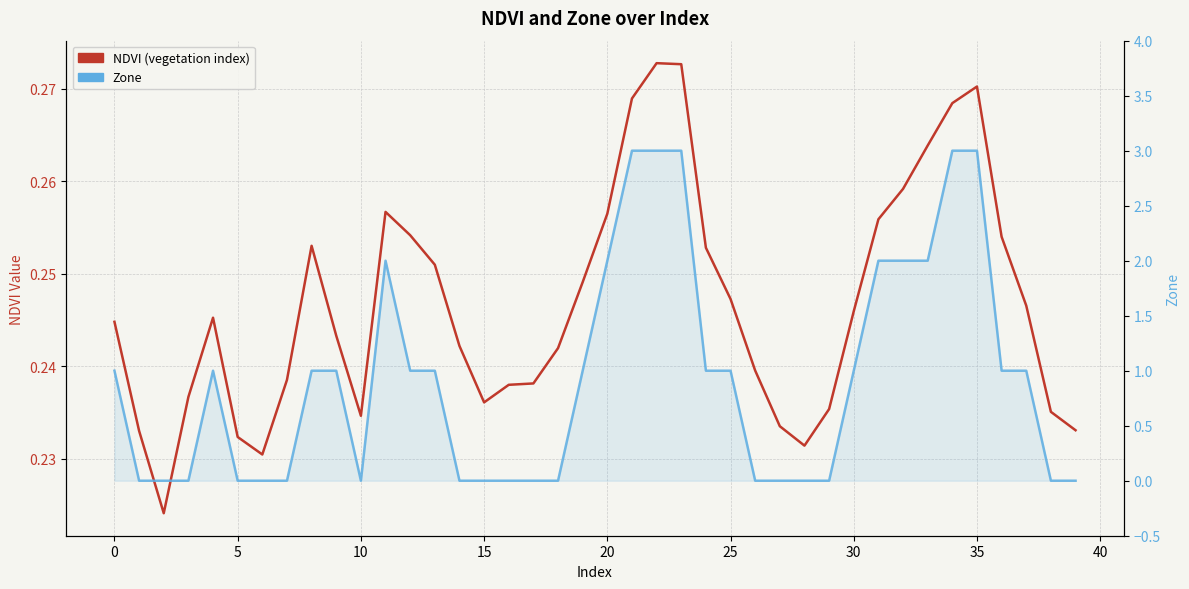

What are all the series names shown in the legend?

NDVI (vegetation index), Zone